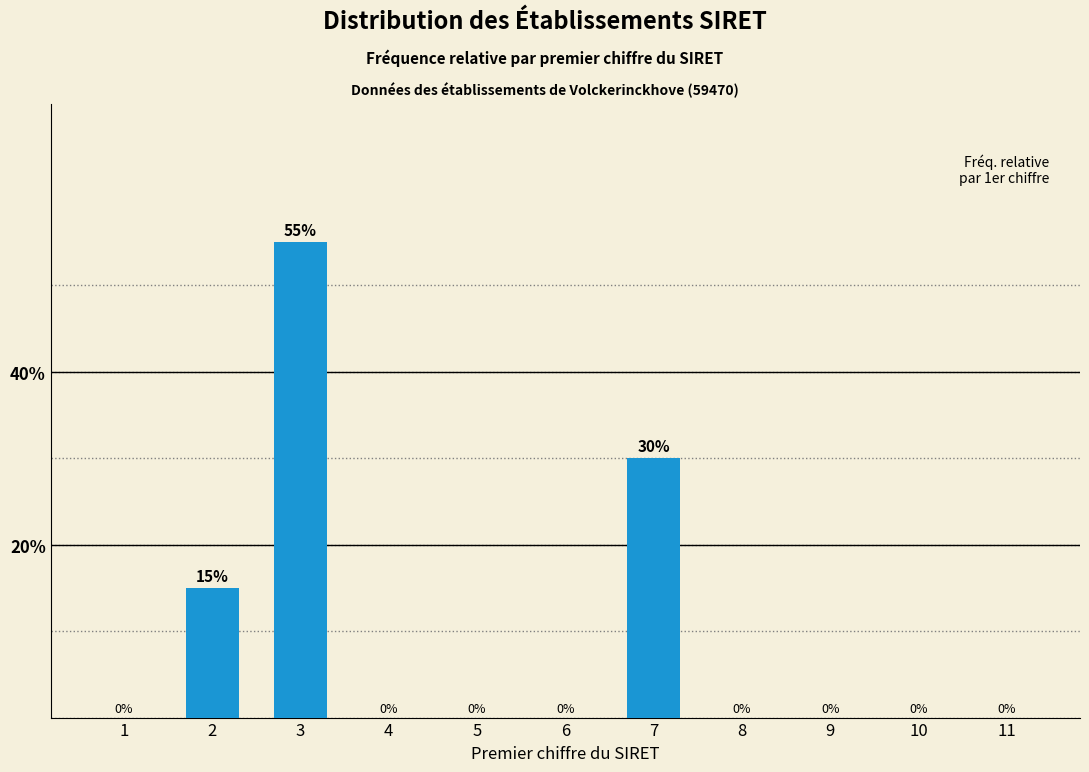

Reading left to right, list all the values displayed in this chart.

1=0.0	2=15.0	3=55.0	4=0.0	5=0.0	6=0.0	7=30.0	8=0.0	9=0.0	10=0.0	11=0.0